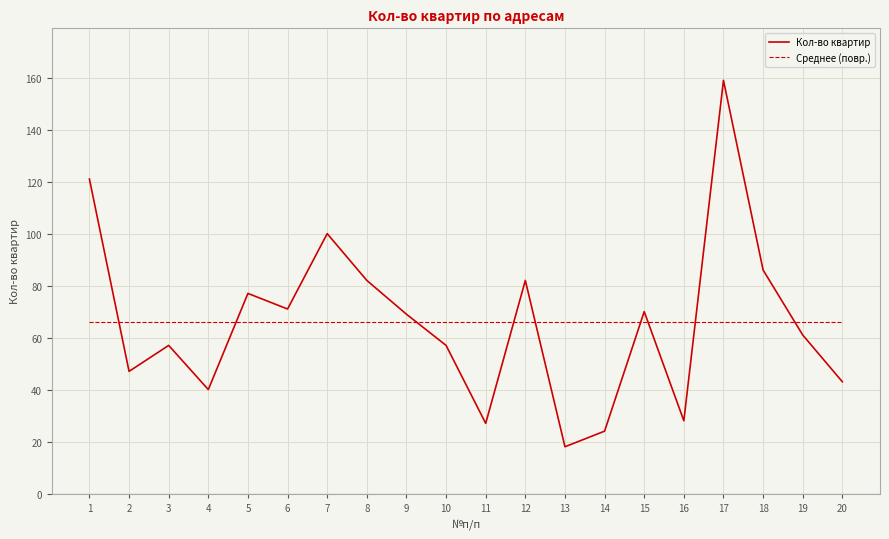

What is the highest value of the Кол-во квартир series?

159.0